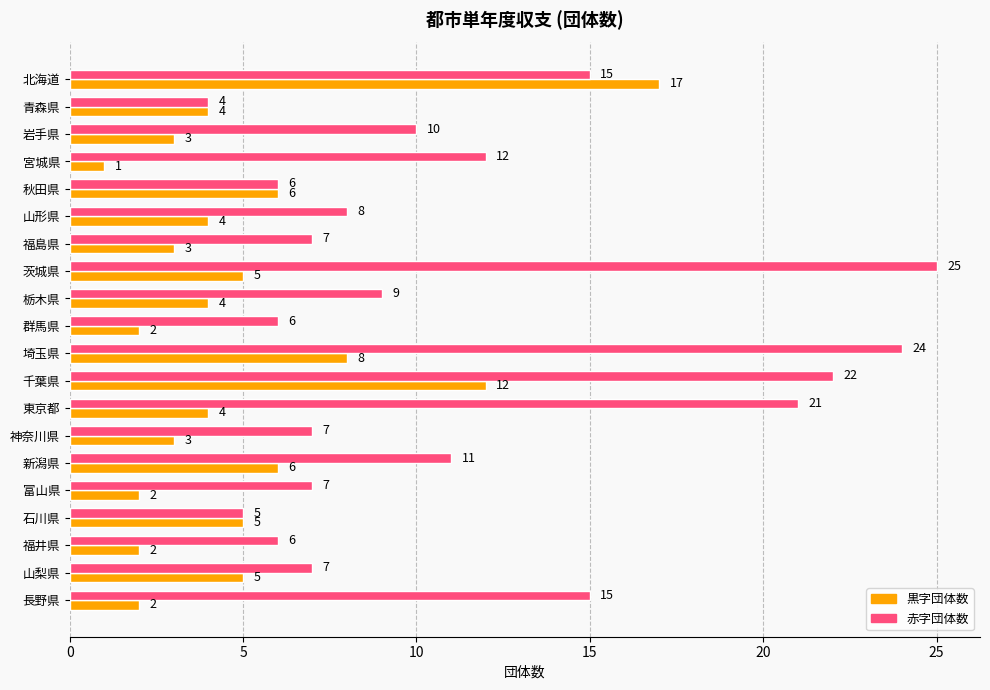

What is the smallest value displayed?

1